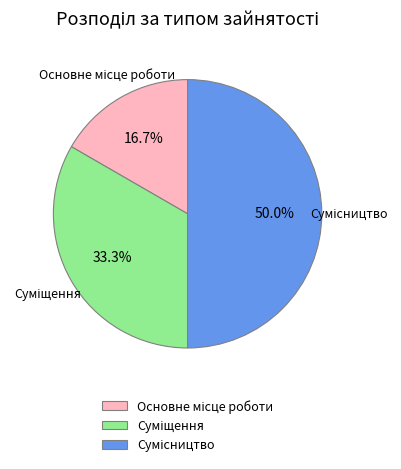

How many slices are in this pie chart?

3